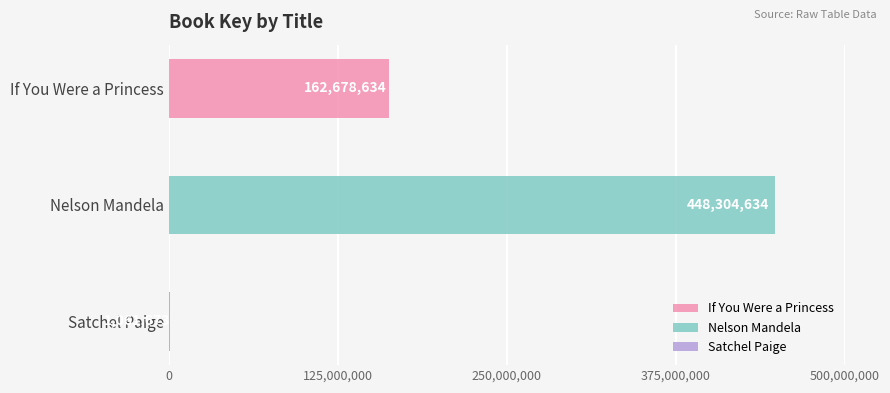

Reading left to right, extract all data points from this chart.

162678634	448304634	1061673